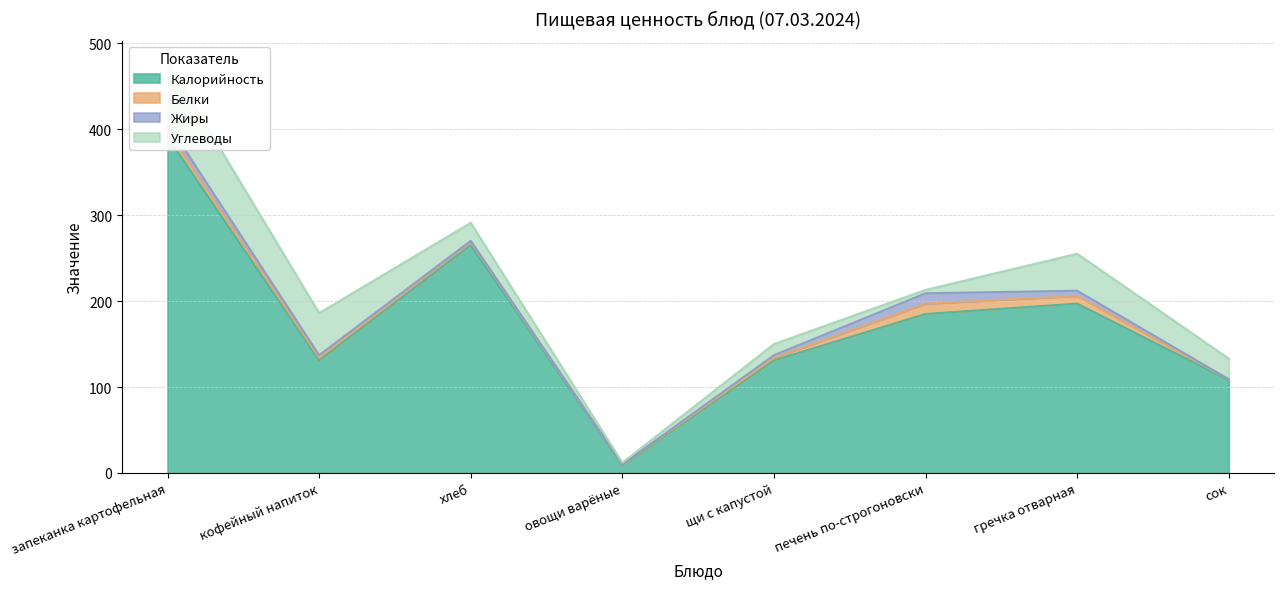

What is the difference between the Углеводы values at кофейный напиток and овощи варёные?

47